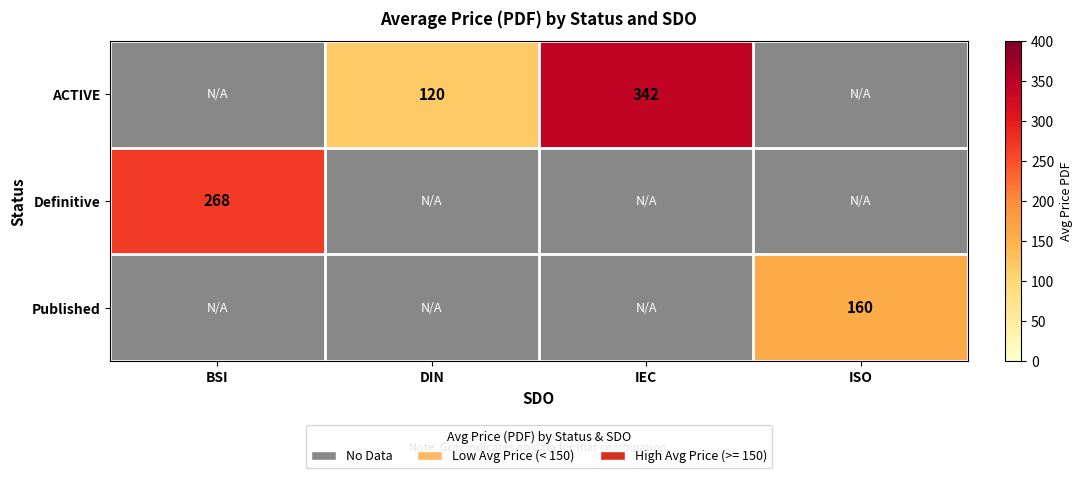

The value of Definitive at BSI is 443.8. True or false?

False